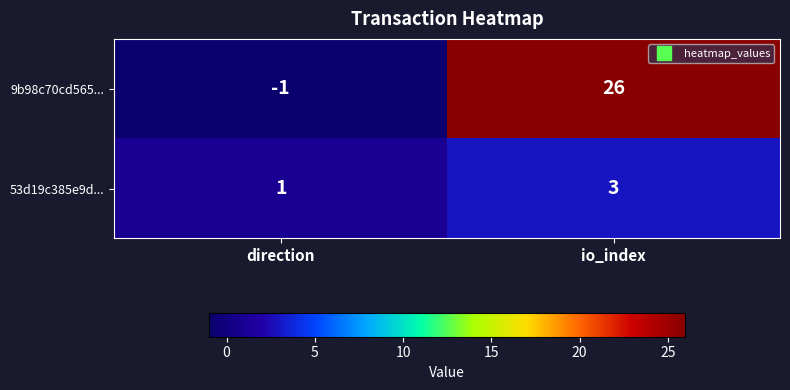

The 53d19c385e9d... series shows 5 at io_index. True or false?

False